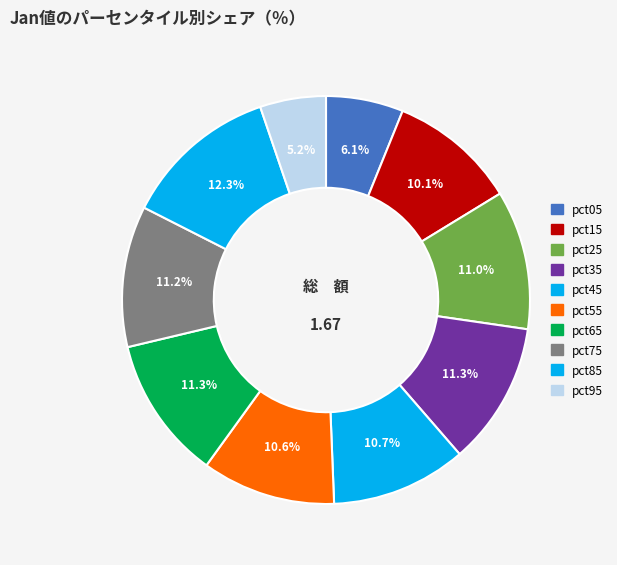

Count the number of slices in the pie.

10